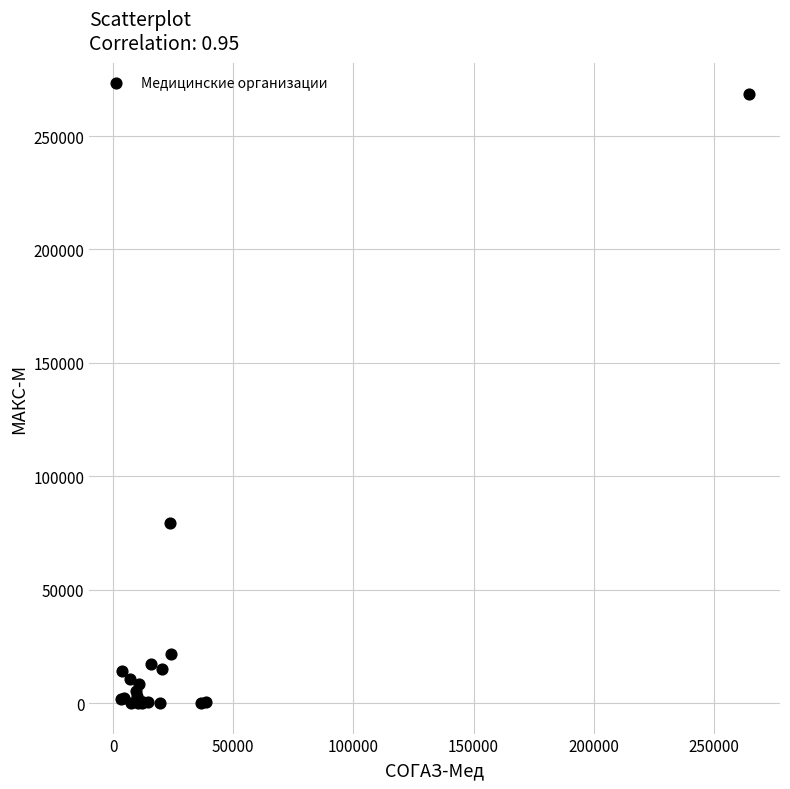

What Y value in the scatter plot is closest to 134380?

79237